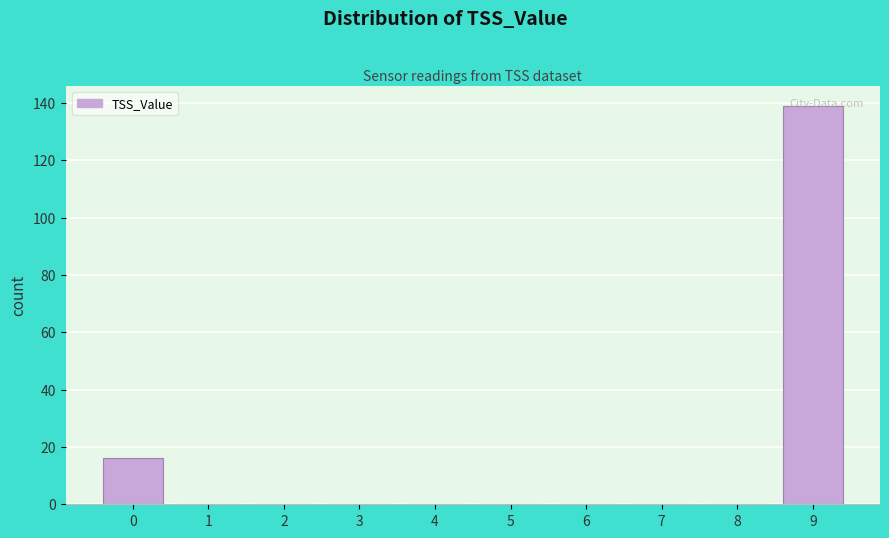

Which label corresponds to the largest value in the chart?

9